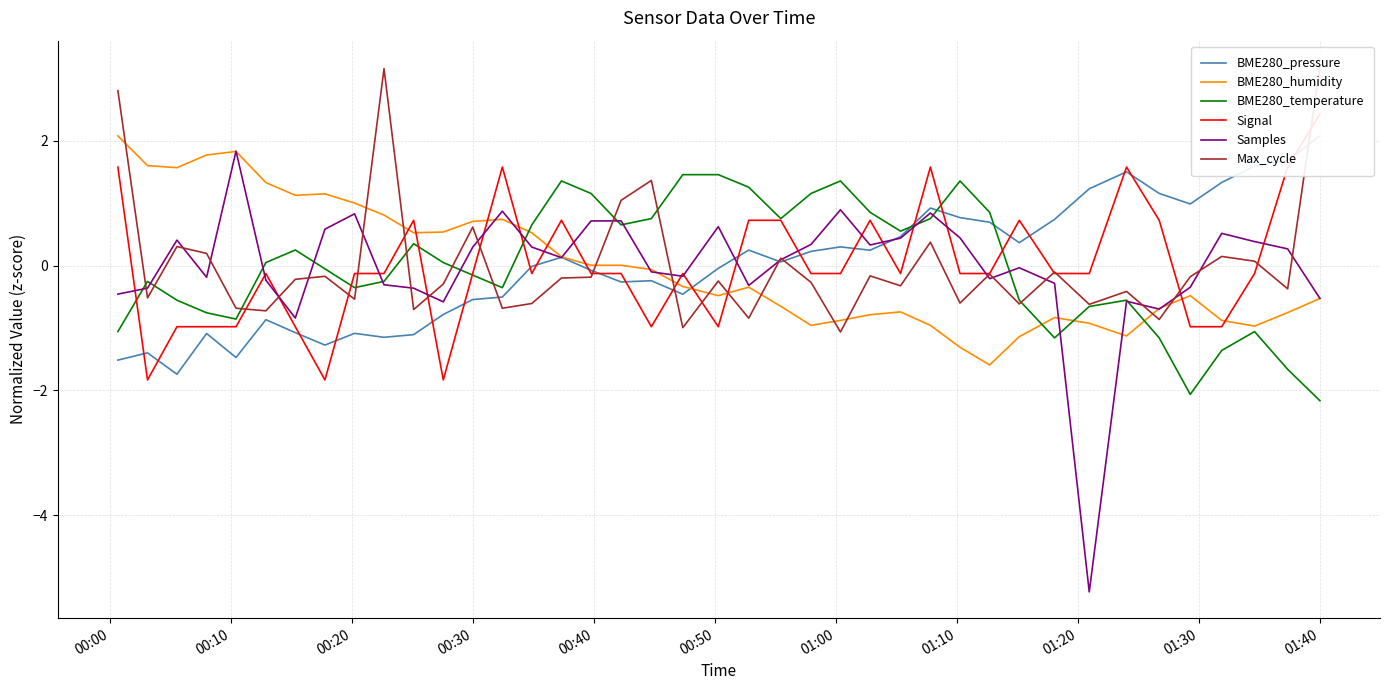

Rank the series by their maximum value, from highest to lowest.

Max_cycle, Signal, BME280_humidity, BME280_pressure, Samples, BME280_temperature